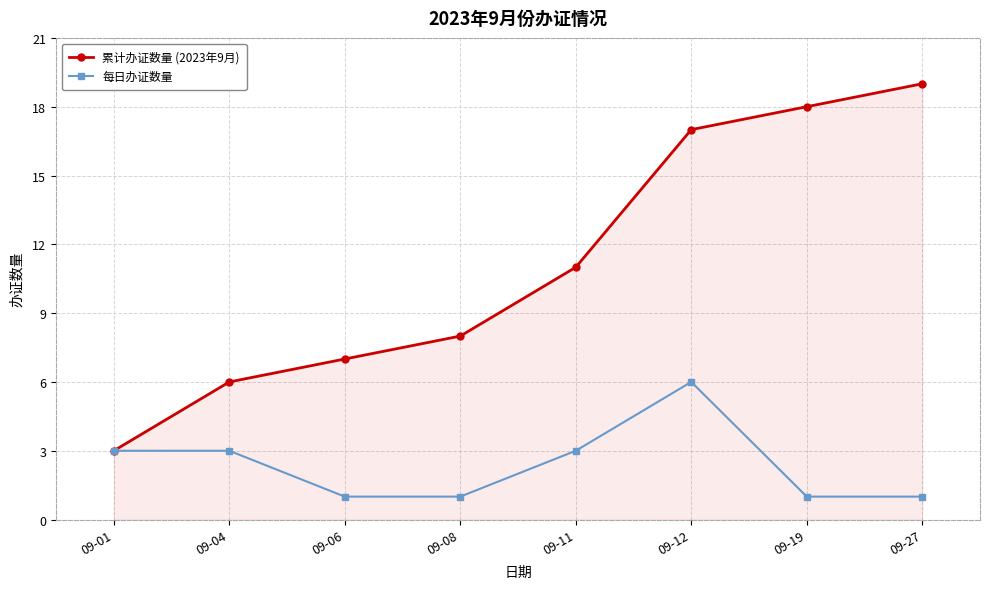

Reading left to right, extract all data points from this chart.

累计办证数量 (2023年9月): 09-01=3	09-04=6	09-06=7	09-08=8	09-11=11	09-12=17	09-19=18	09-27=19
每日办证数量: 09-01=3	09-04=3	09-06=1	09-08=1	09-11=3	09-12=6	09-19=1	09-27=1